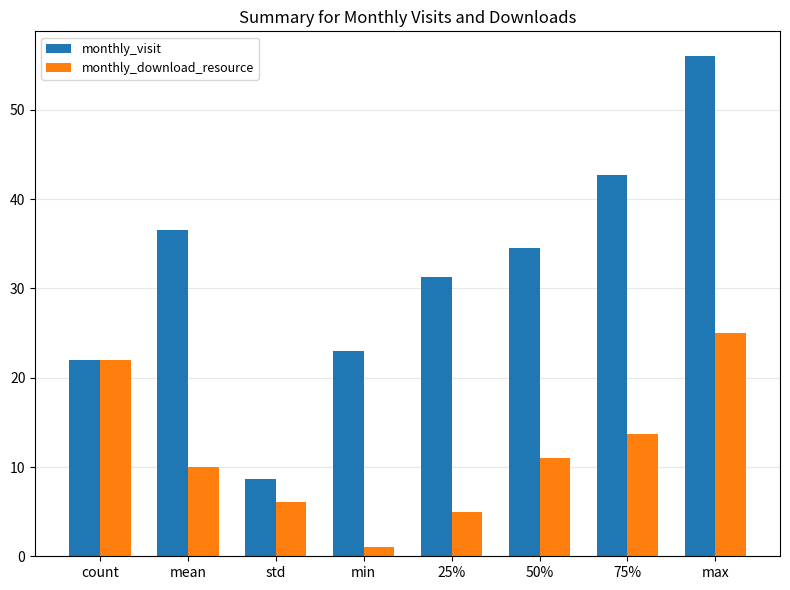

Between 25% and 75%, which series saw the biggest shift?

monthly_visit